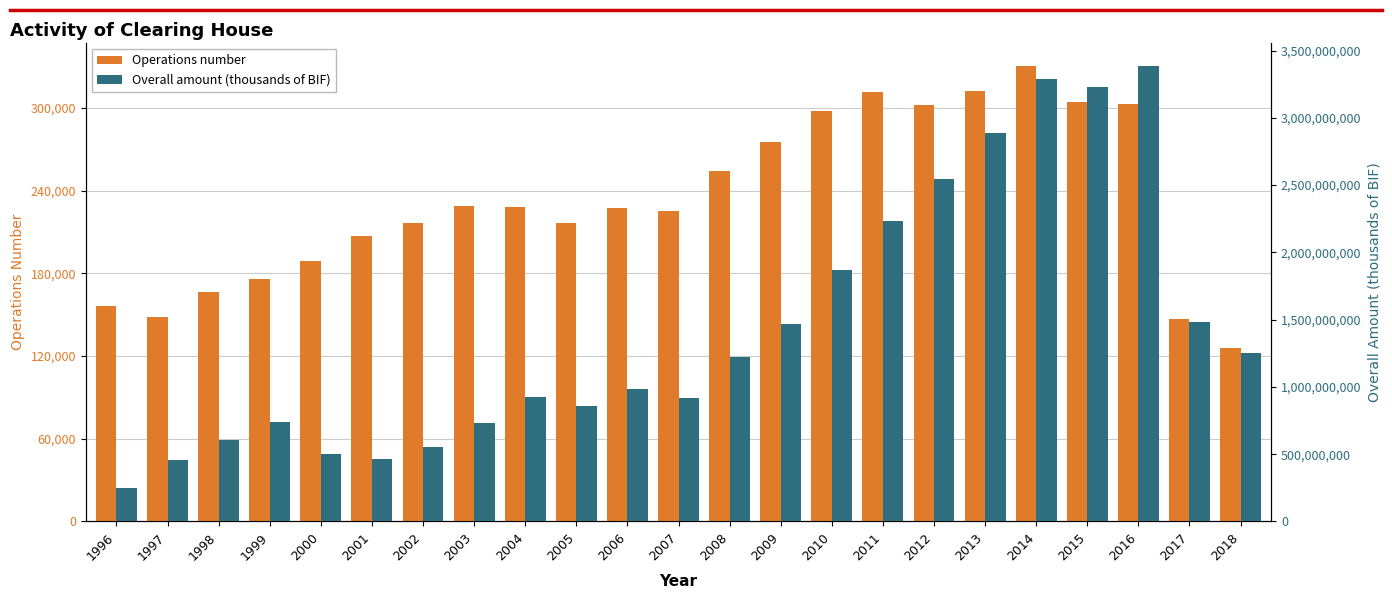

How many values in the Overall amount (thousands of BIF) series exceed 987455104?

11